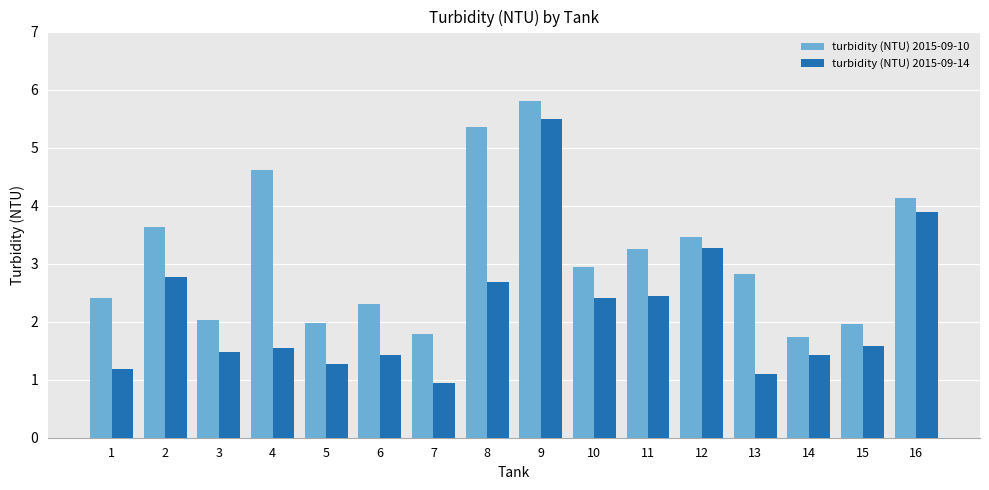

What is the difference between the turbidity (NTU) 2015-09-10 values at 15 and 16?

2.2